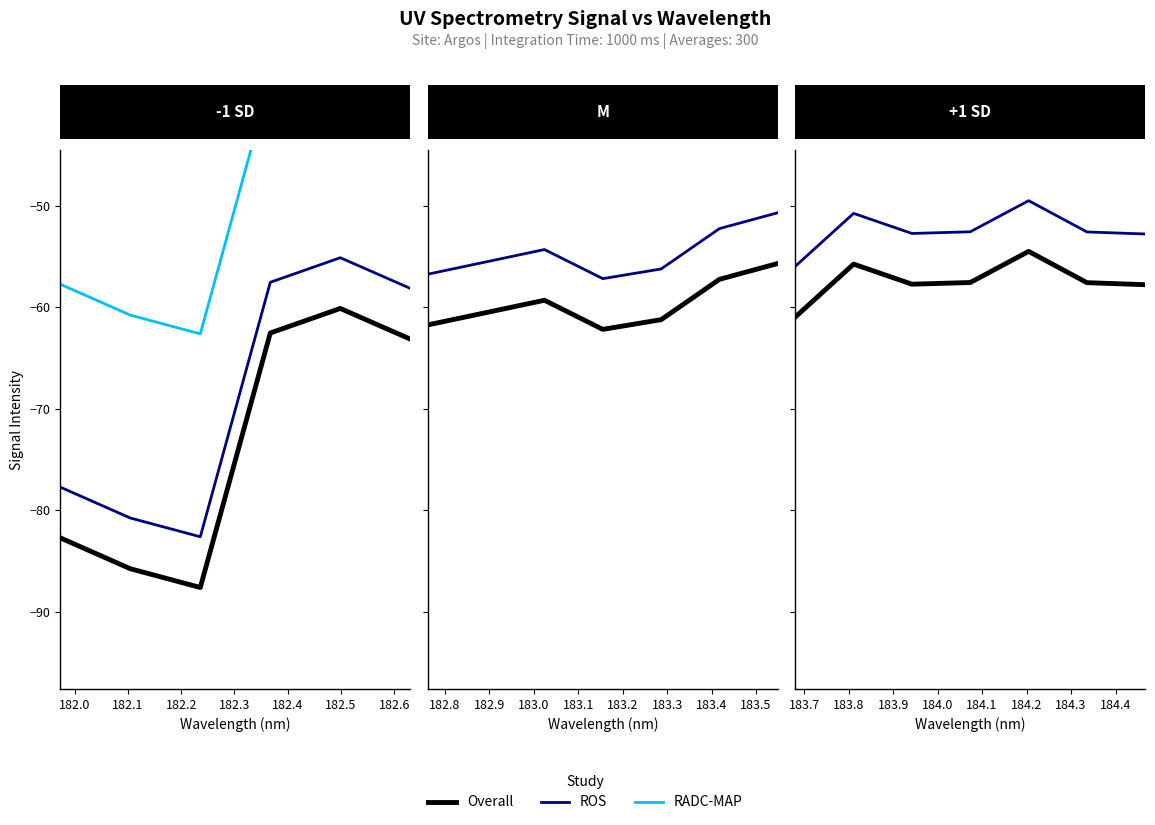

Which category has the highest value across all series?

182.3